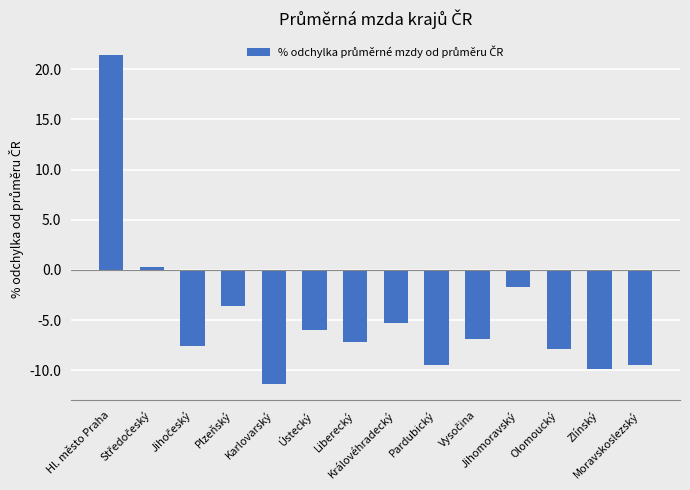

What is the value of the 13th bar from the left?

-9.9